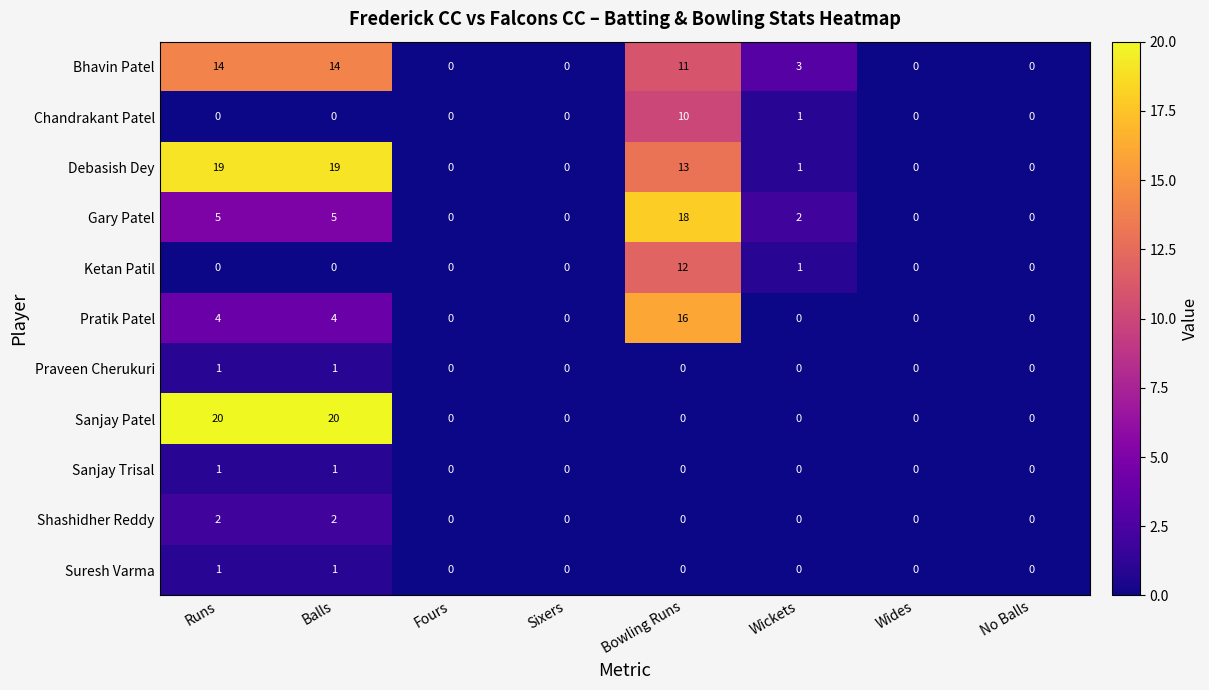

What is the greatest value displayed?

20